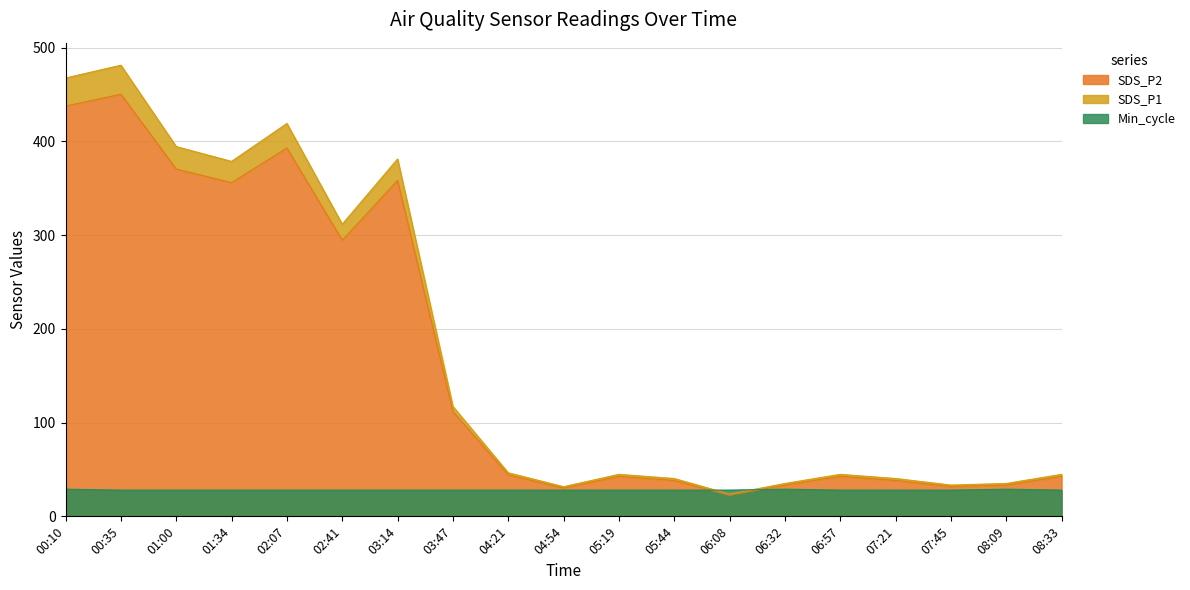

Is the value of Min_cycle at 05:19 greater than the value of SDS_P1 at 01:00?

No